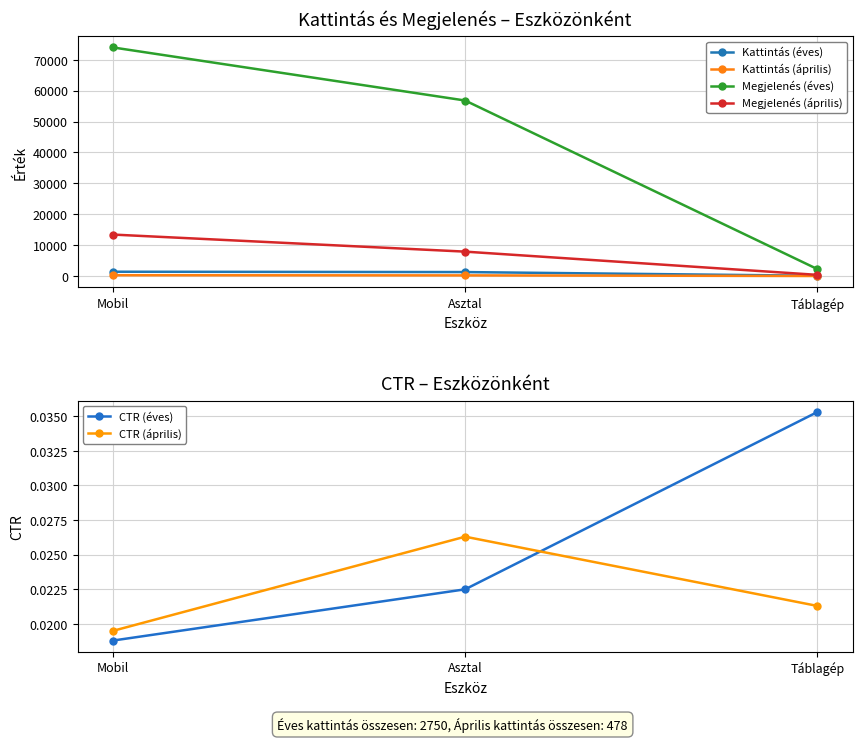

How many data points does each series have?

3